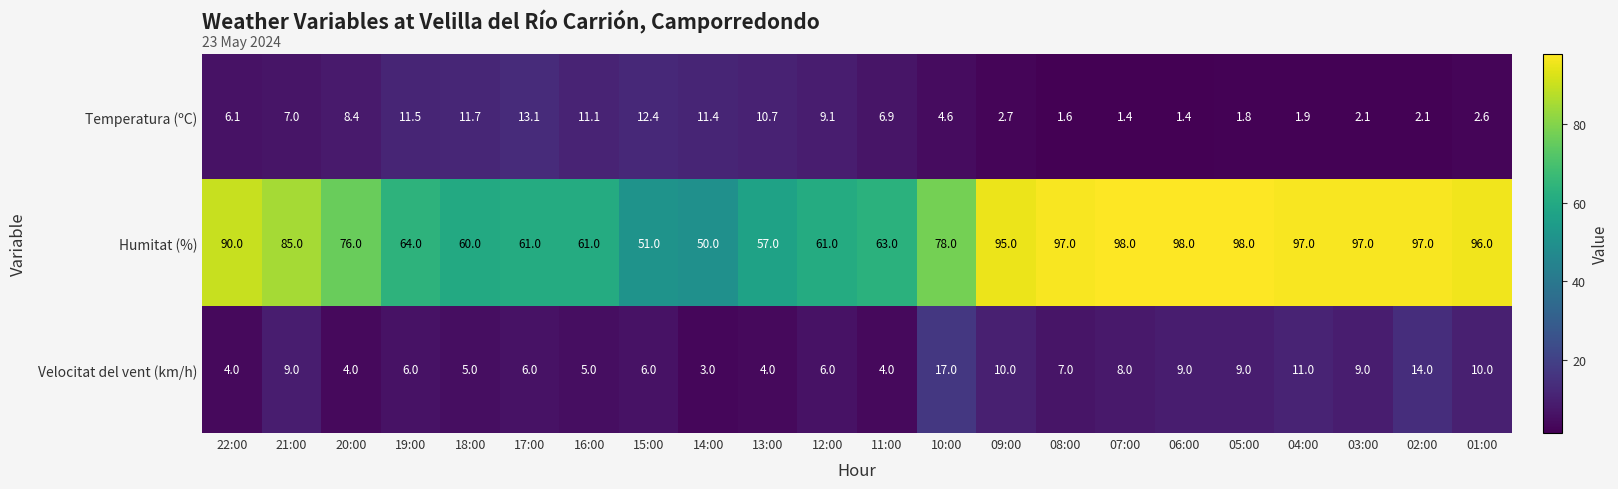

What is the total value across all series at 01:00?

108.6